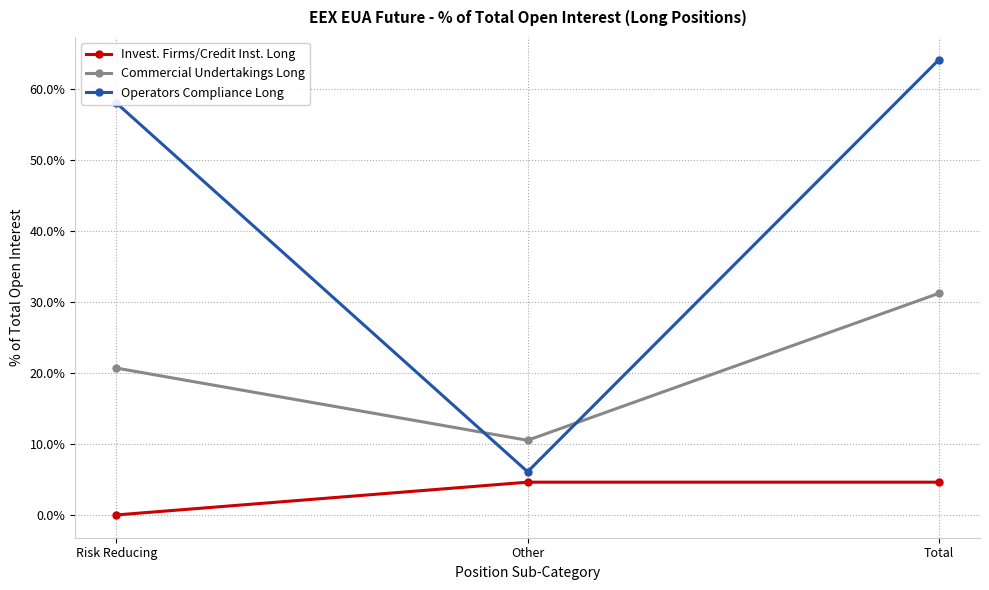

Count the Invest. Firms/Credit Inst. Long values in the range 0 to 4.

1